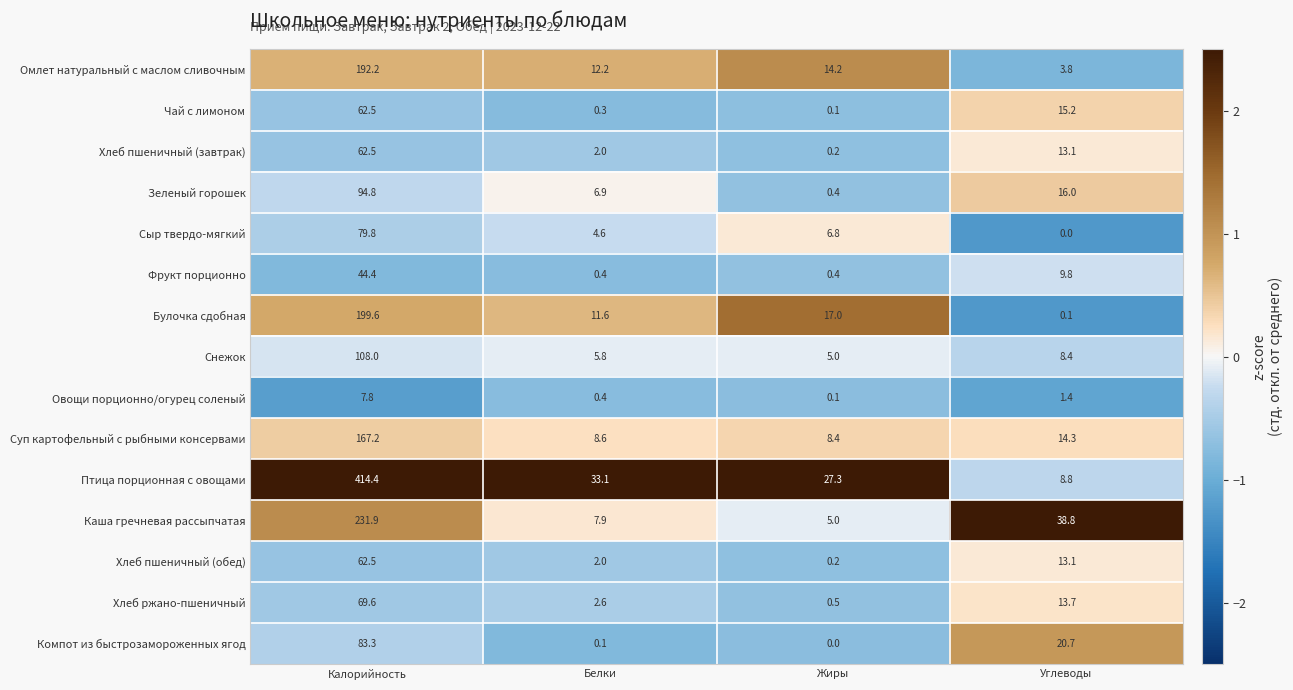

At which label is Омлет натуральный с маслом сливочным closest to 98?

Жиры